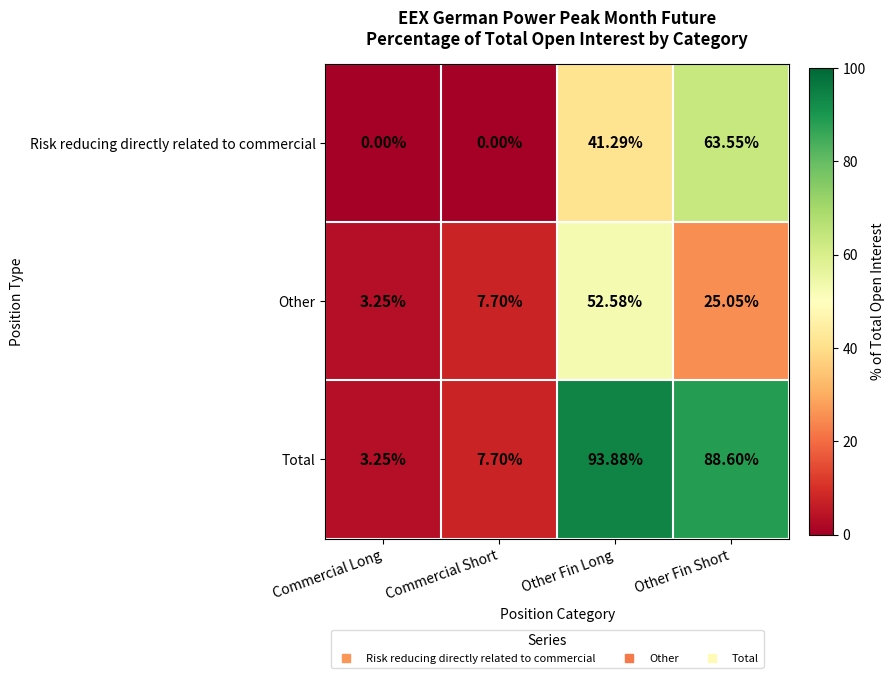

Which series has the largest total across all categories?

Total